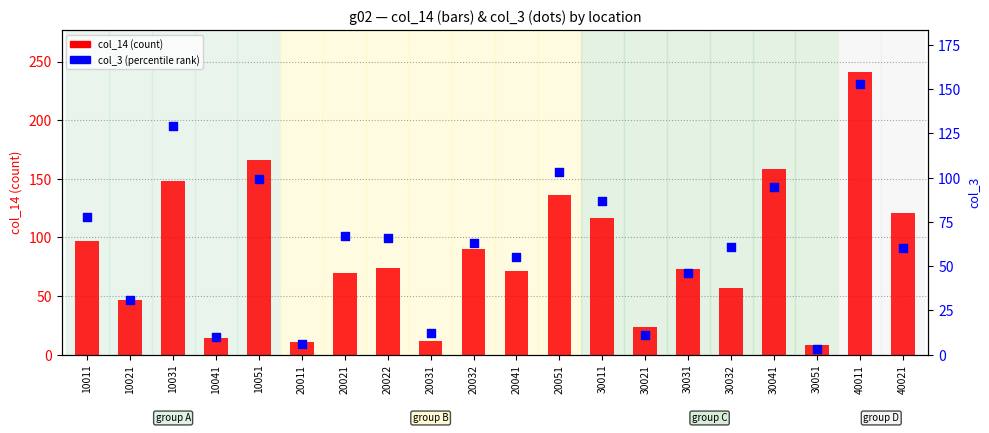

At which category is the sum across all series the highest?

40011